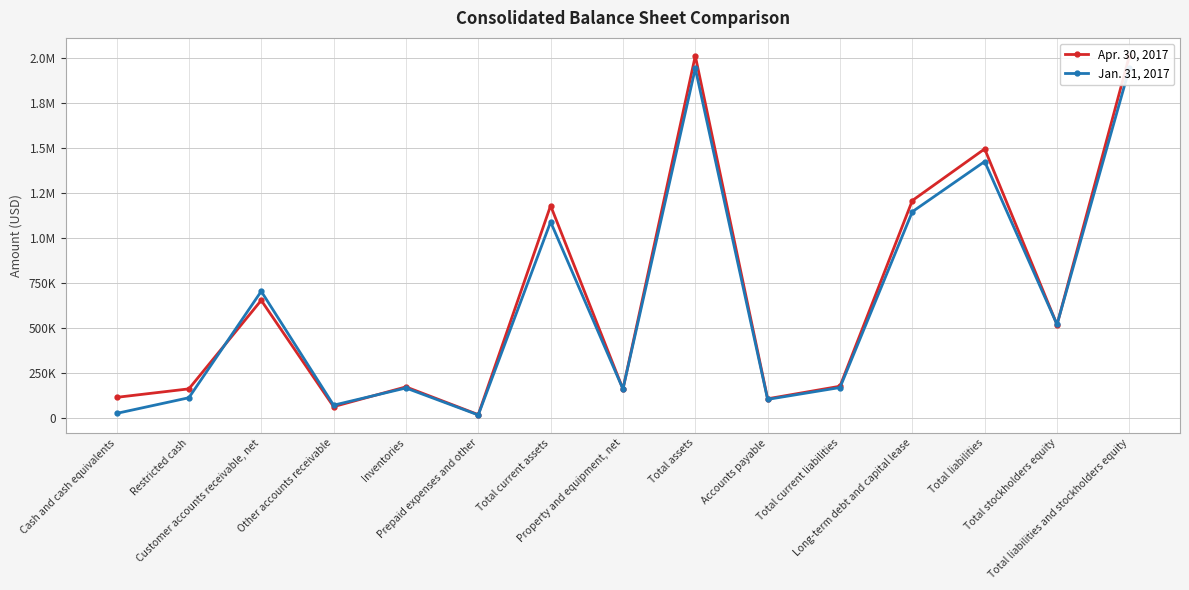

What is the label of the 7th point from the left?

Total current assets